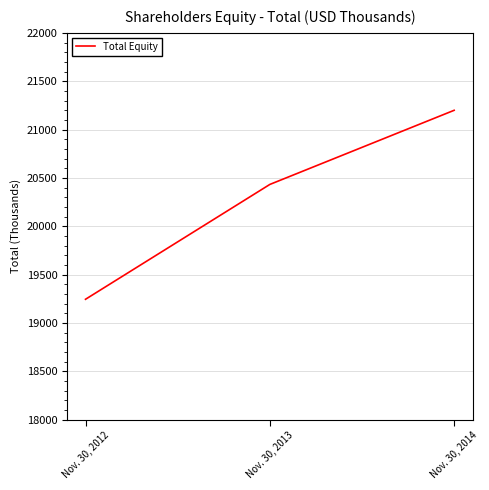

Is it true that the value at Nov. 30, 2014 is 21199?

True